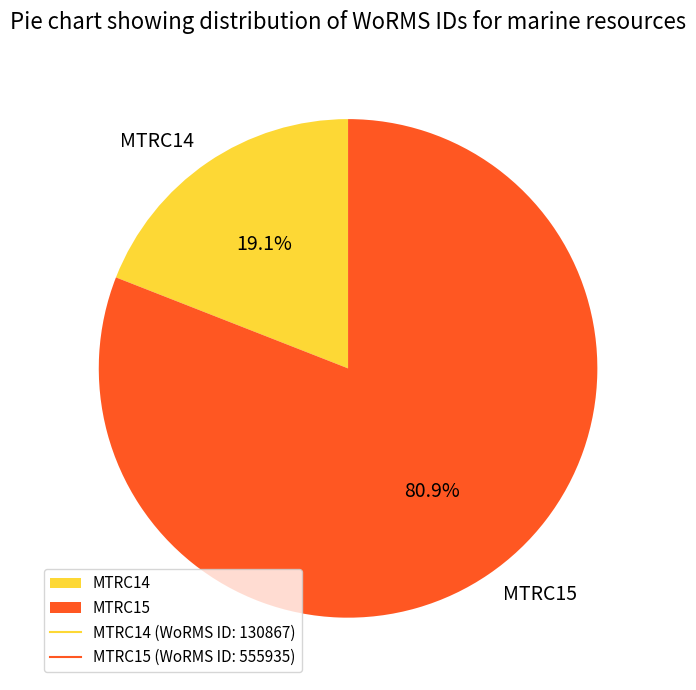

Between MTRC15 and MTRC14, which is larger?

MTRC15